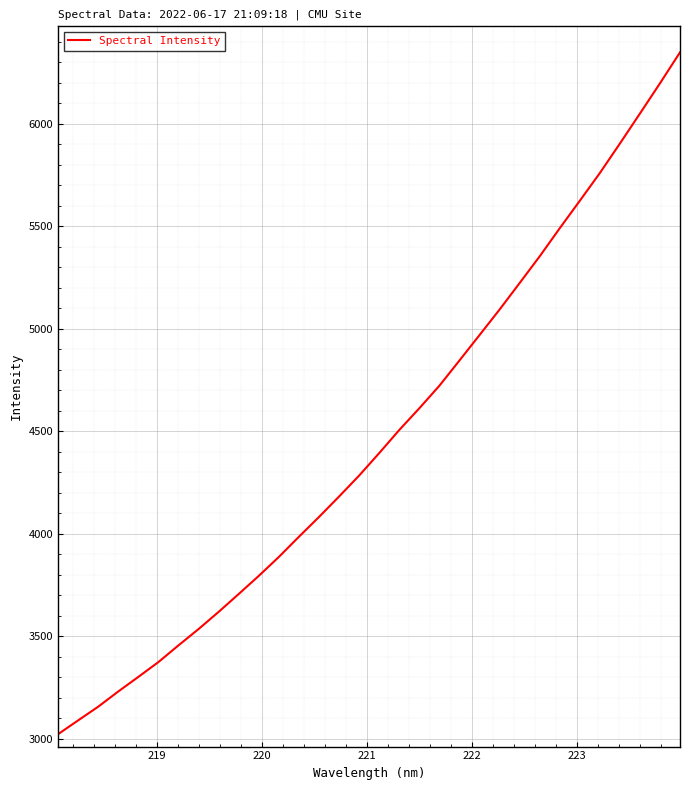

What is the maximum value shown in the chart?

6347.9